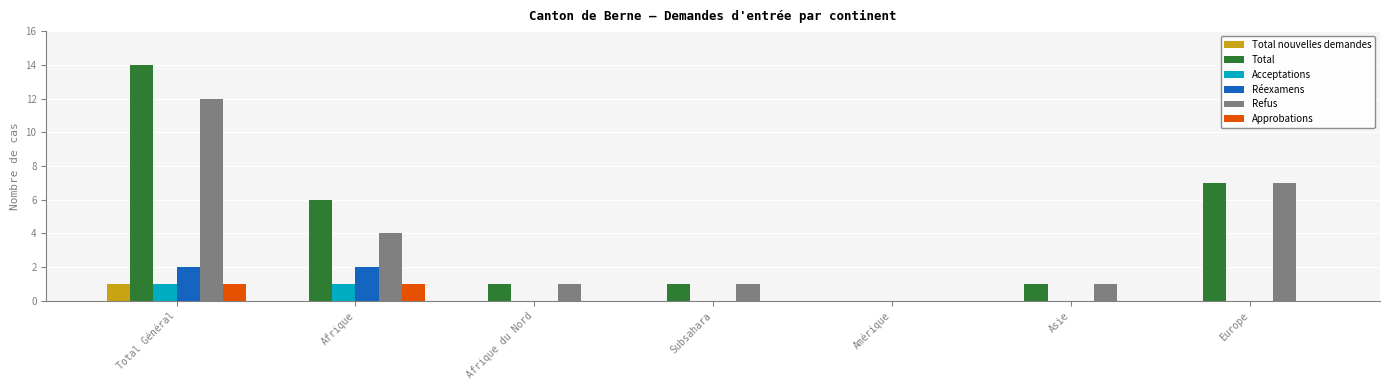

The value of Total at Europe is 7. True or false?

True